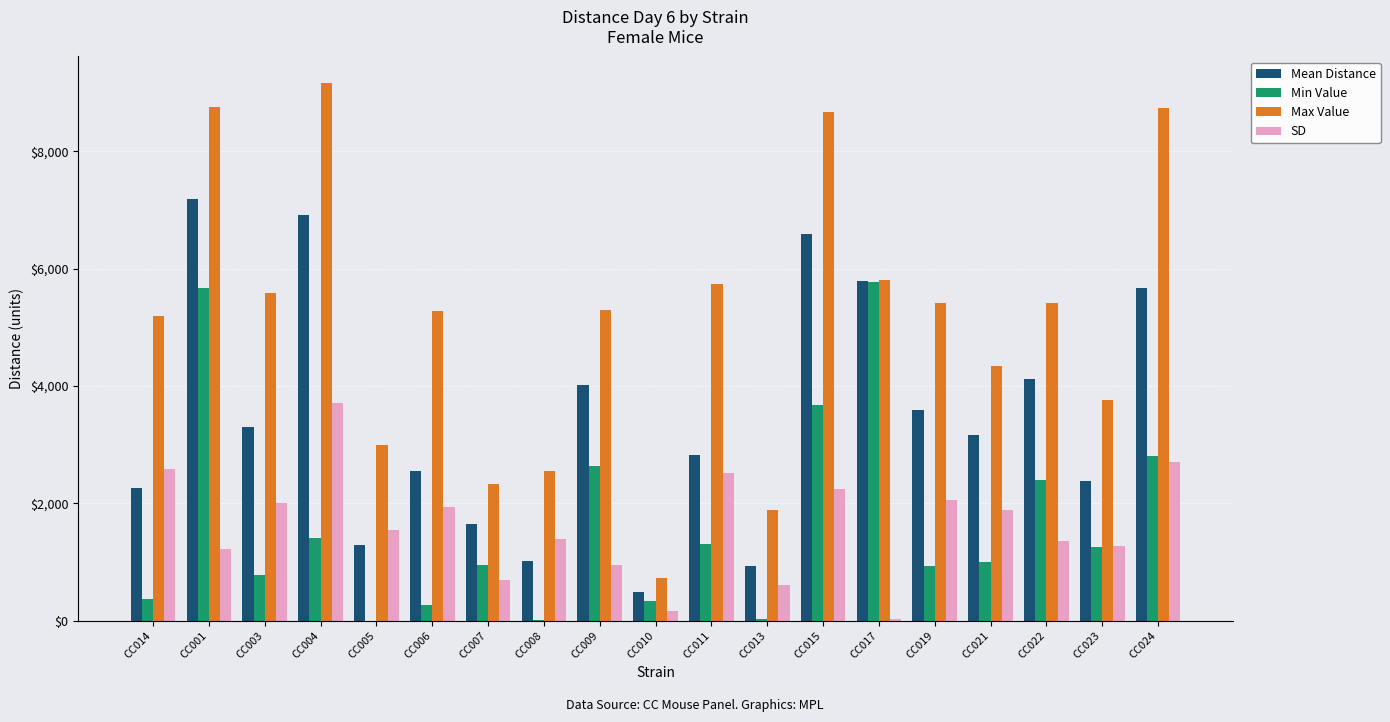

What value does the Min Value series have at CC014, to the nearest 100?

400